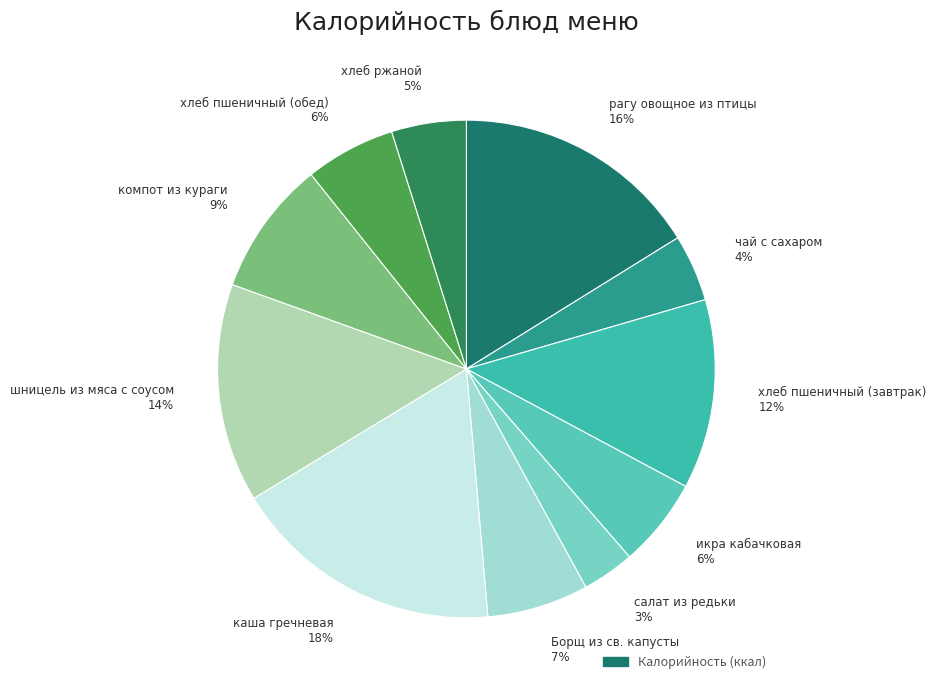

What percentage is the икра кабачковая slice, to the nearest percent?

6%